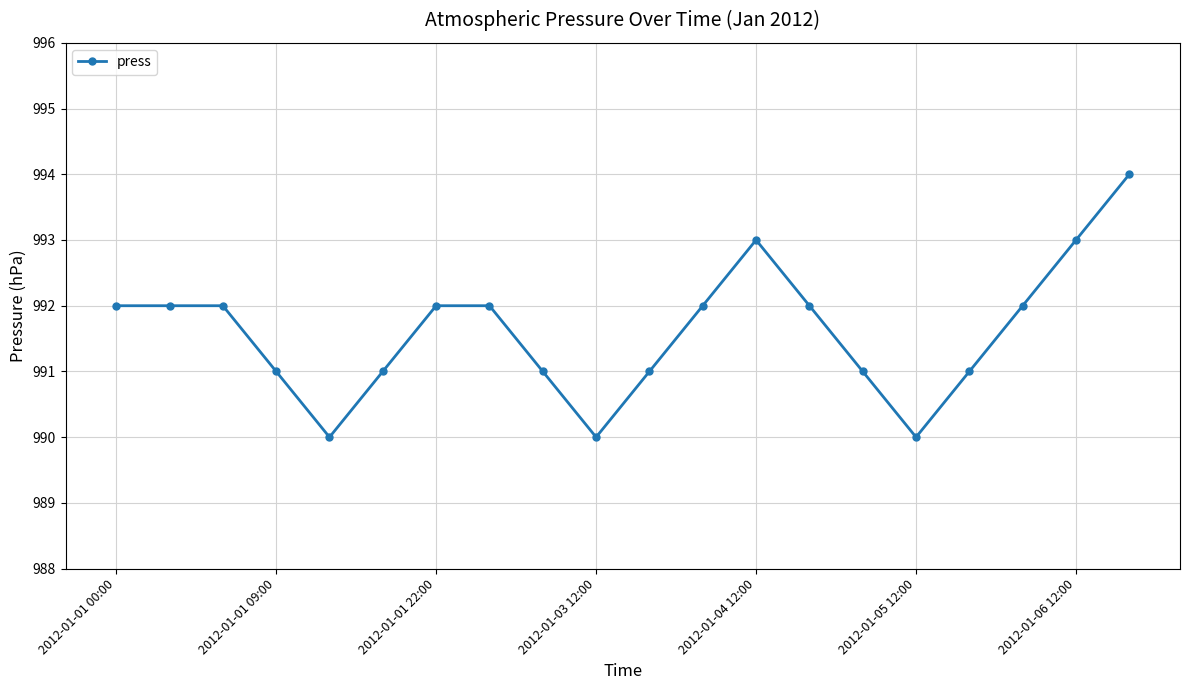

What is the minimum value shown in the chart?

990